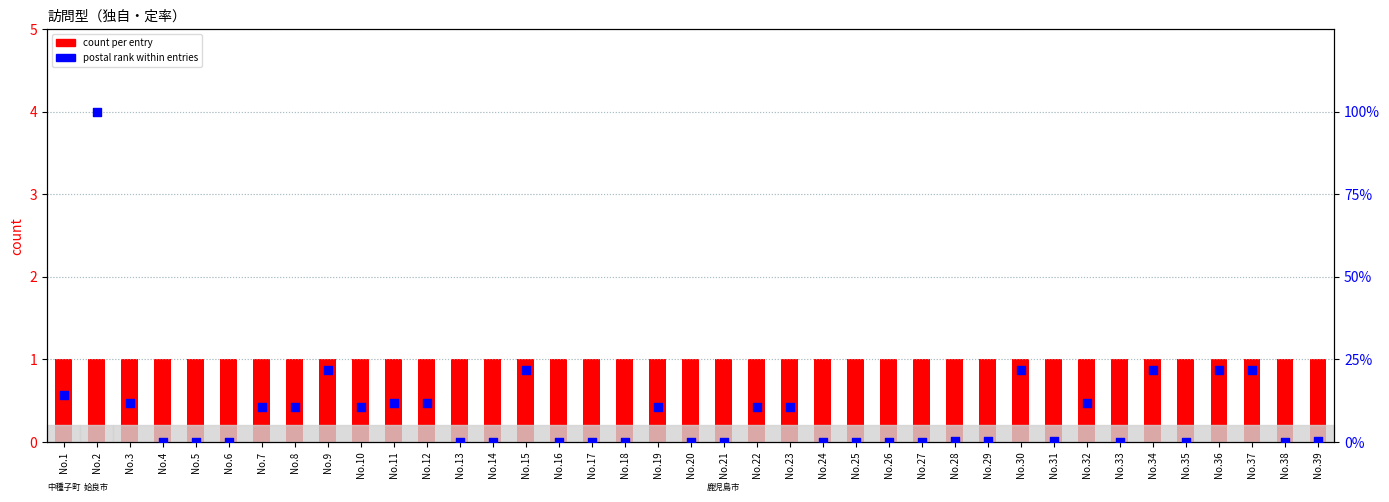

Is the value of postal rank within entries at No.24 greater than the value of count per entry at No.7?

No